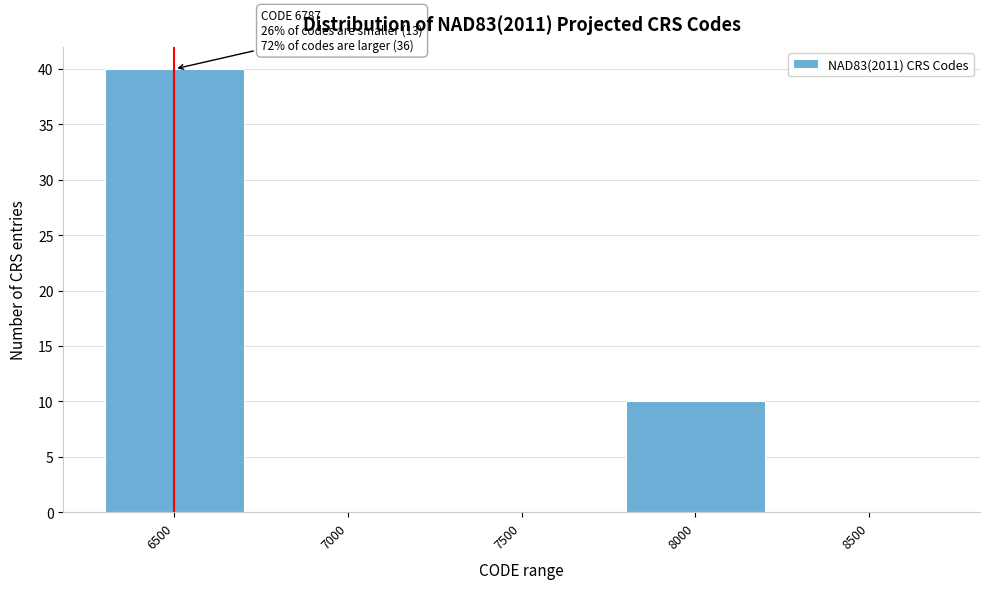

Reading left to right, what are all the values shown in this chart?

6500=40	7000=0	7500=0	8000=10	8500=0